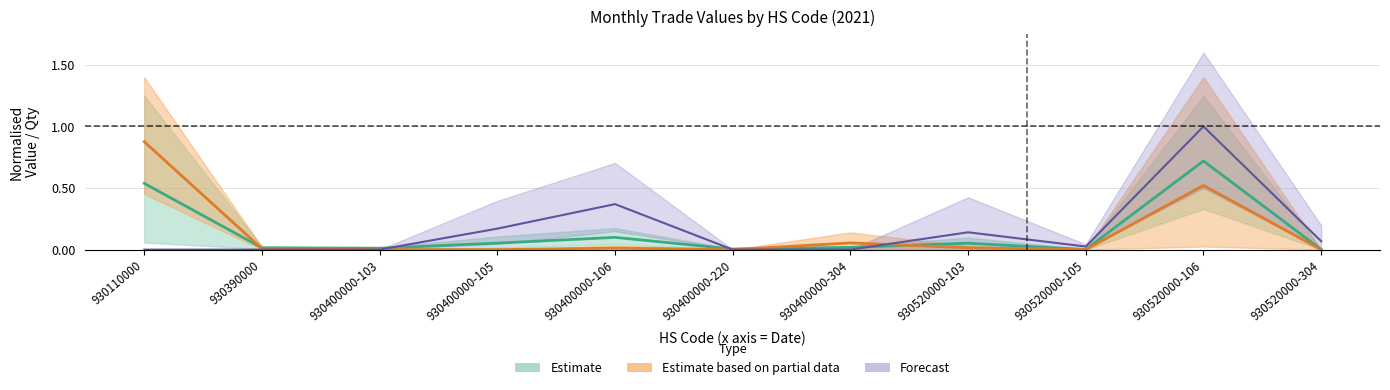

What is the label of the 6th point from the left?

930400000-220